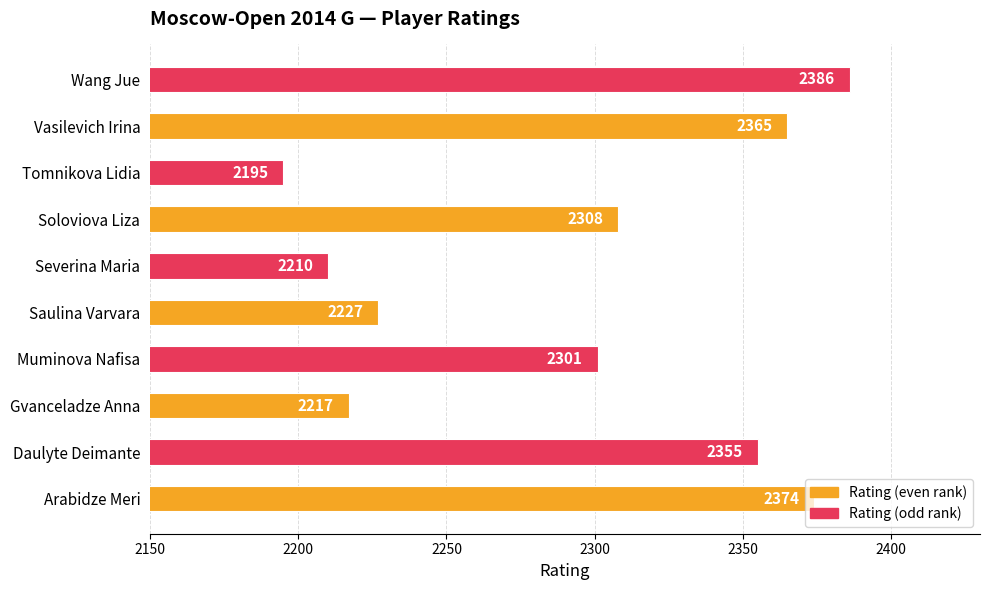

What is the difference between the maximum and minimum values?

191